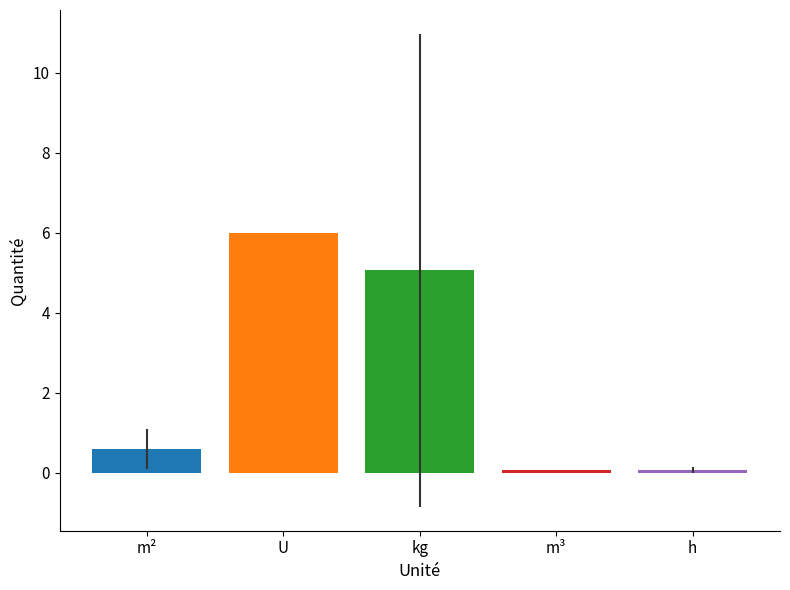

What is the label of the 5th bar from the left?

h